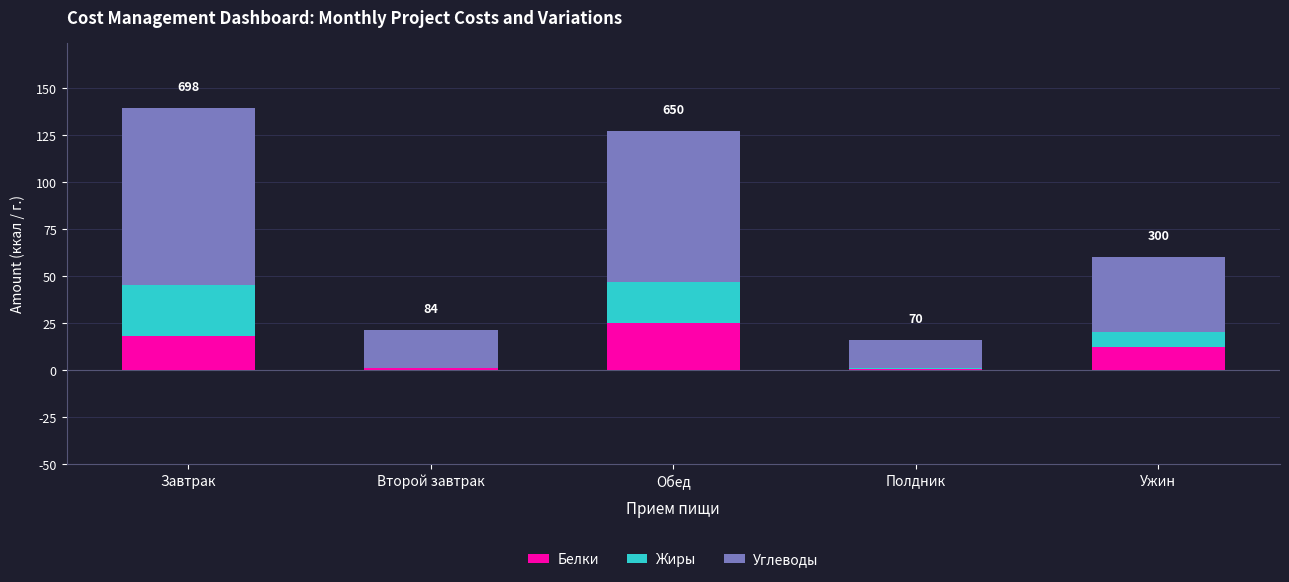

What are all the series names shown in the legend?

Белки, Жиры, Углеводы